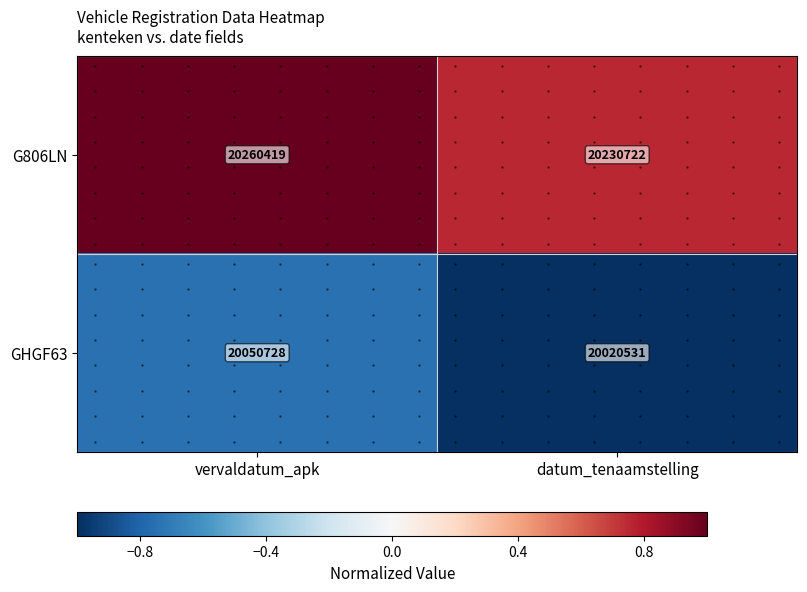

Rank the series at vervaldatum_apk from highest to lowest value.

G806LN, GHGF63